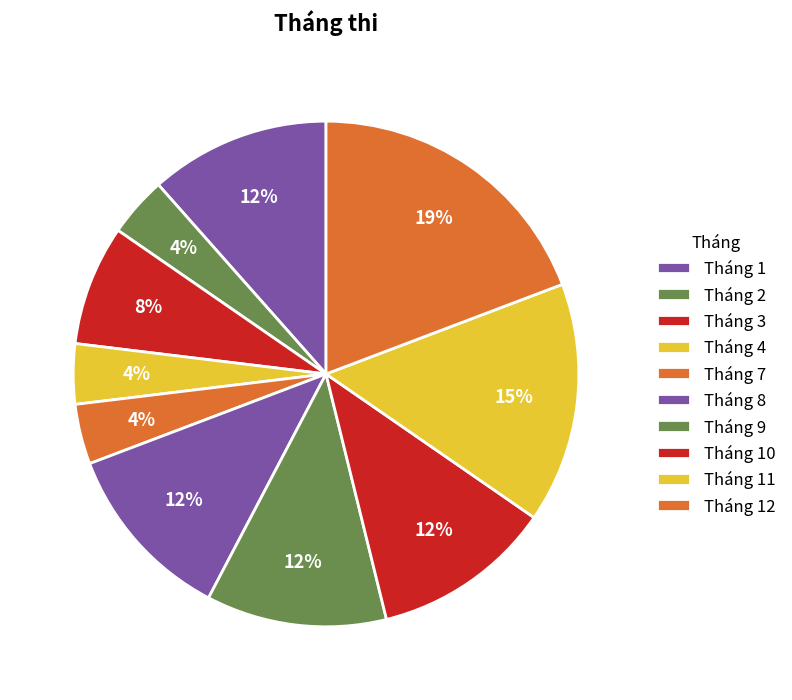

Is there any slice that represents more than half of the pie?

No